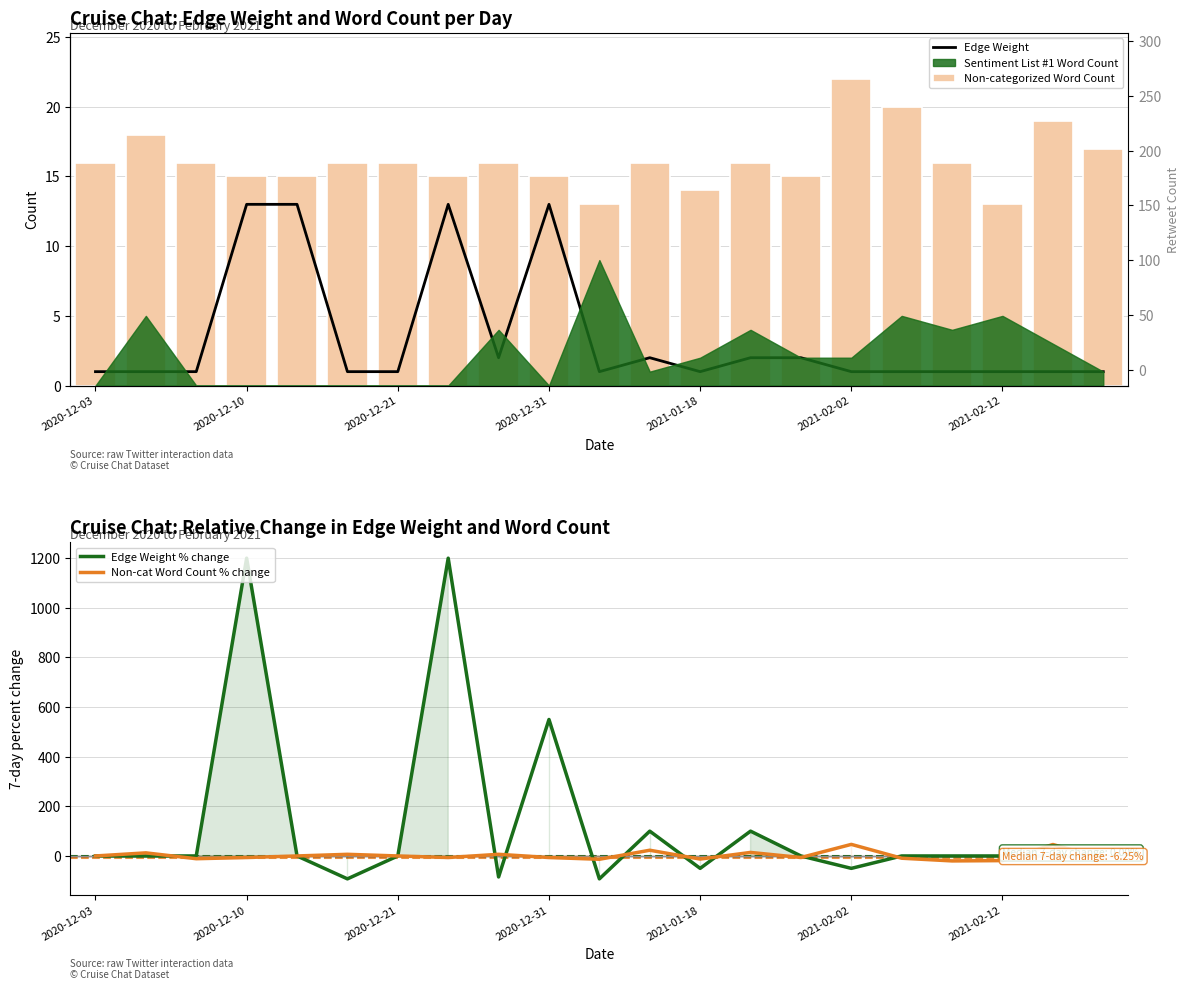

What is the highest value of the Non-cat Word Count % change series?

46.7